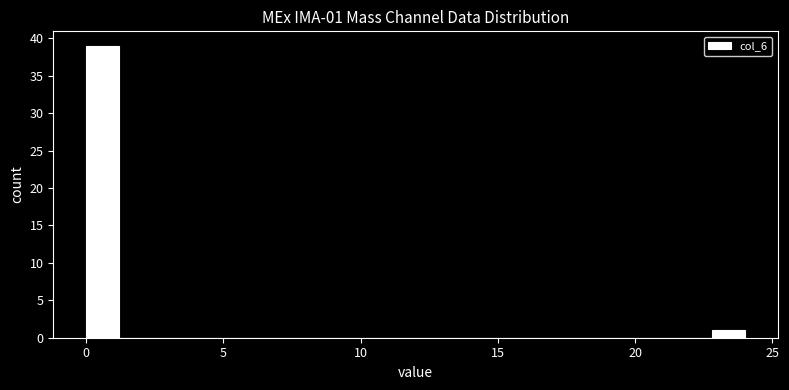

Read against the x-axis, roughly where is the centre of the tallest bar?

0.5